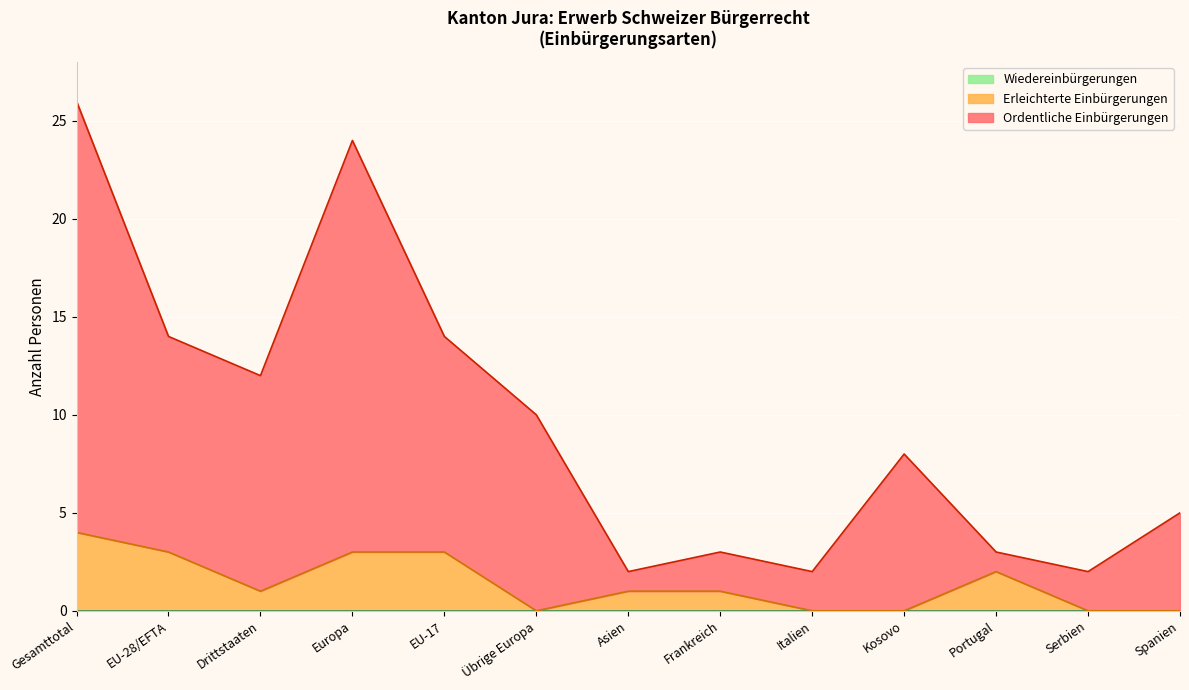

What is the difference between the highest and lowest values at Kosovo?

8